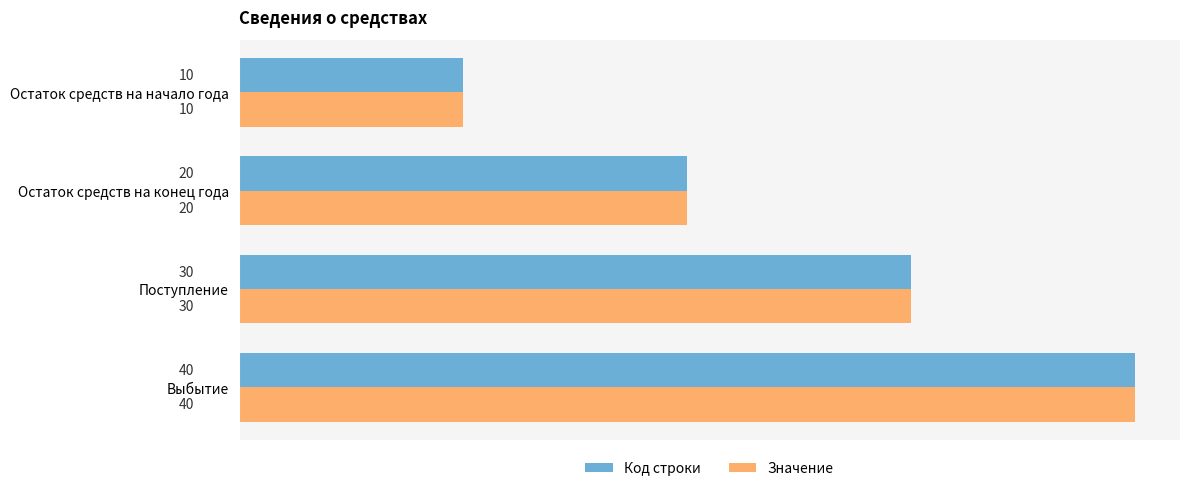

Is it true that Значение equals 30 at Поступление?

True